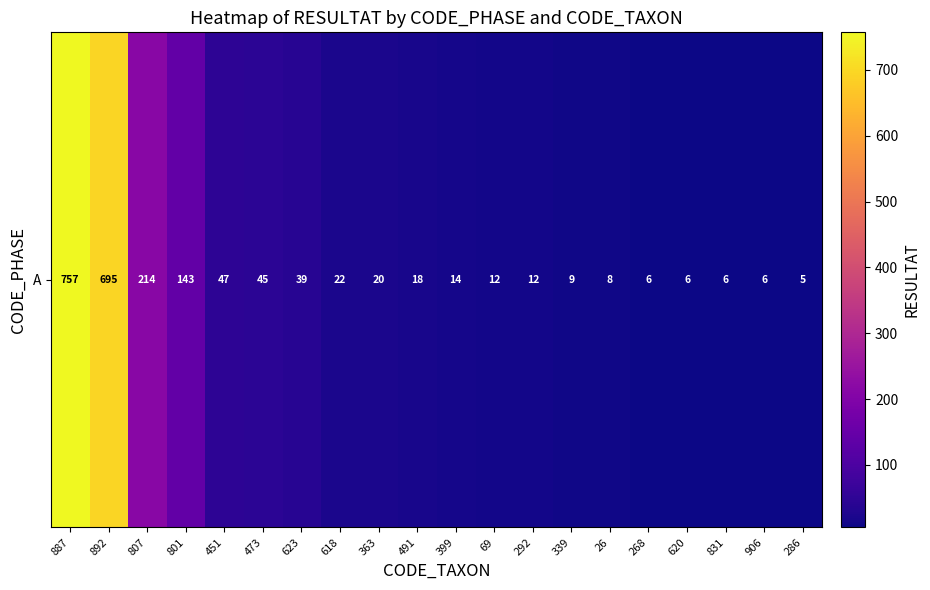

The chart shows a value of 6 at 906. True or false?

True